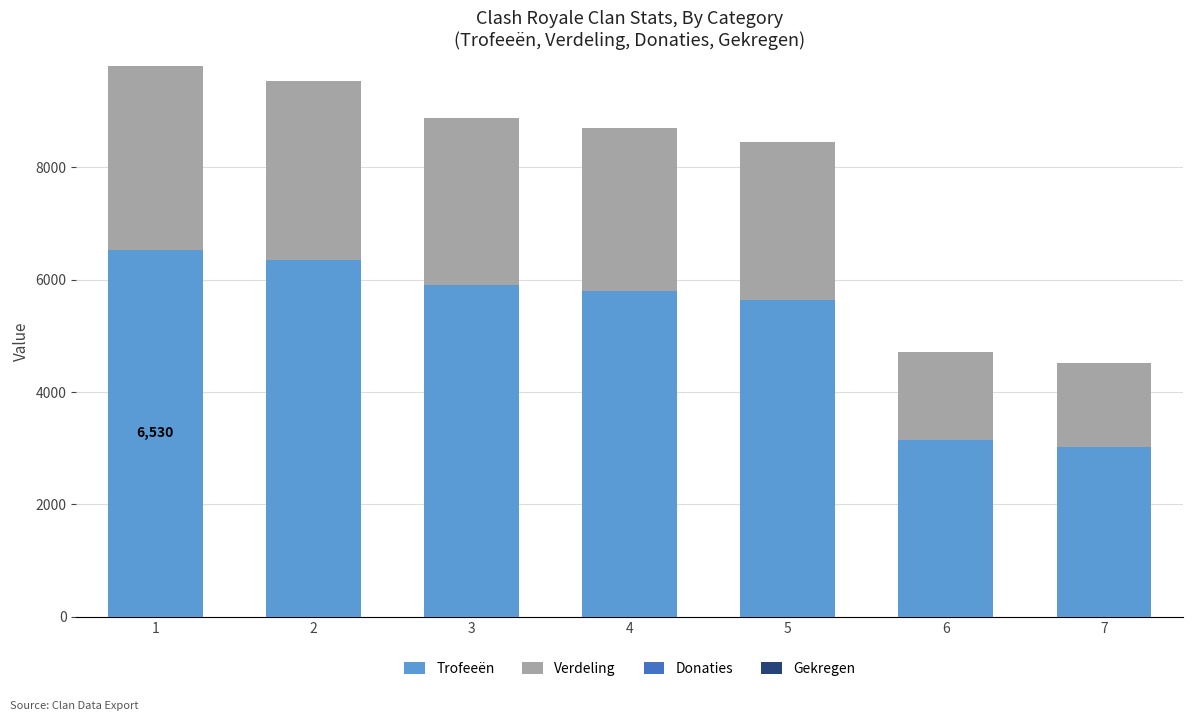

What is the maximum value for Trofeeën?

6530